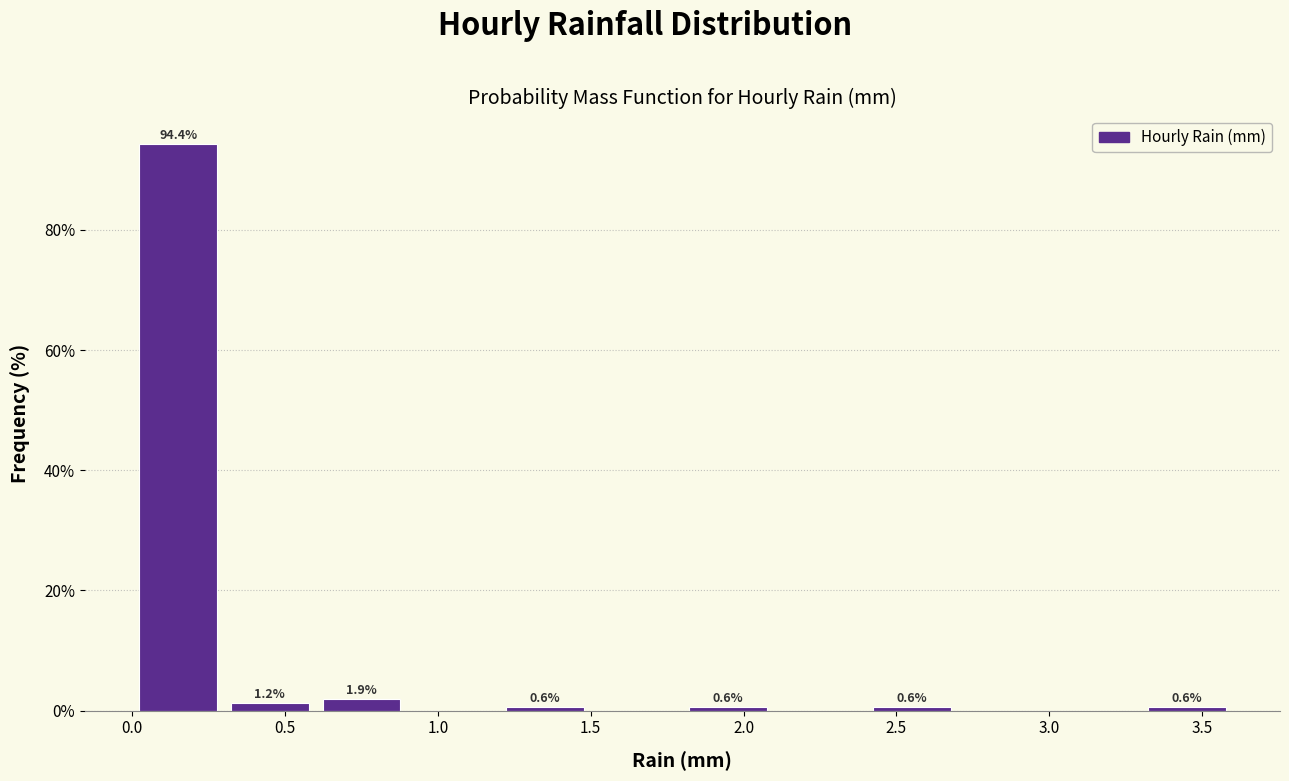

Which range on the x-axis has the tallest bar?

0.0 to 0.3